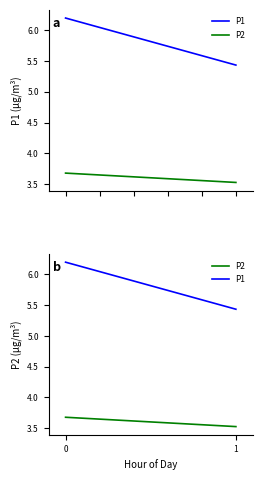

Count the number of data series in this chart.

2